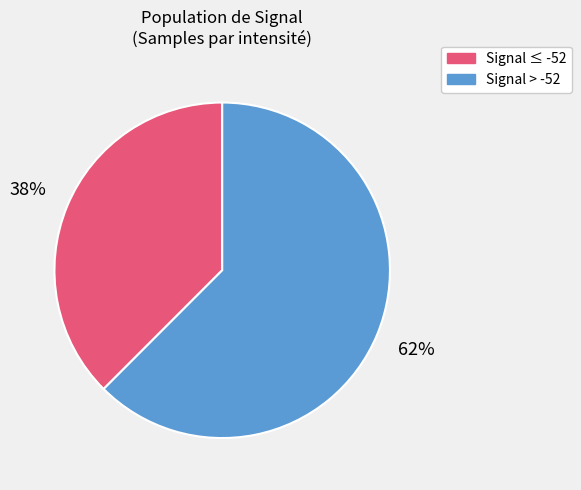

To the nearest percent, what is the average slice percentage?

50%